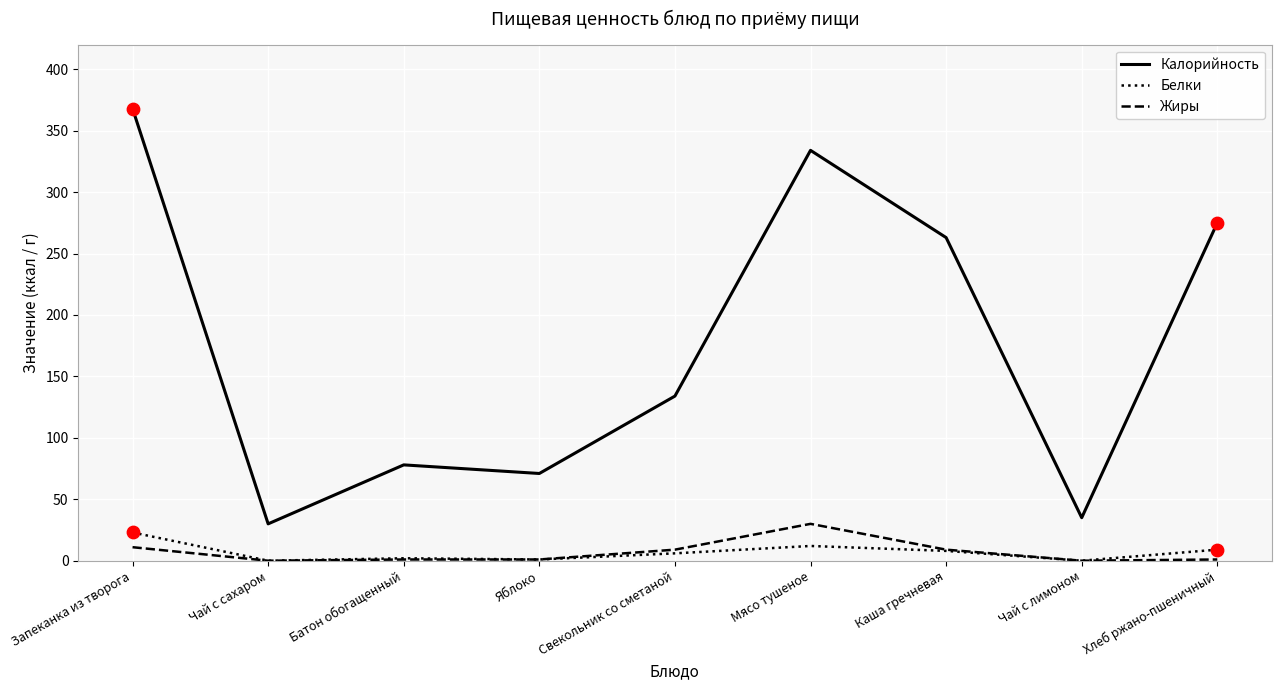

Between Запеканка из творога and Яблоко, which series saw the biggest shift?

Калорийность